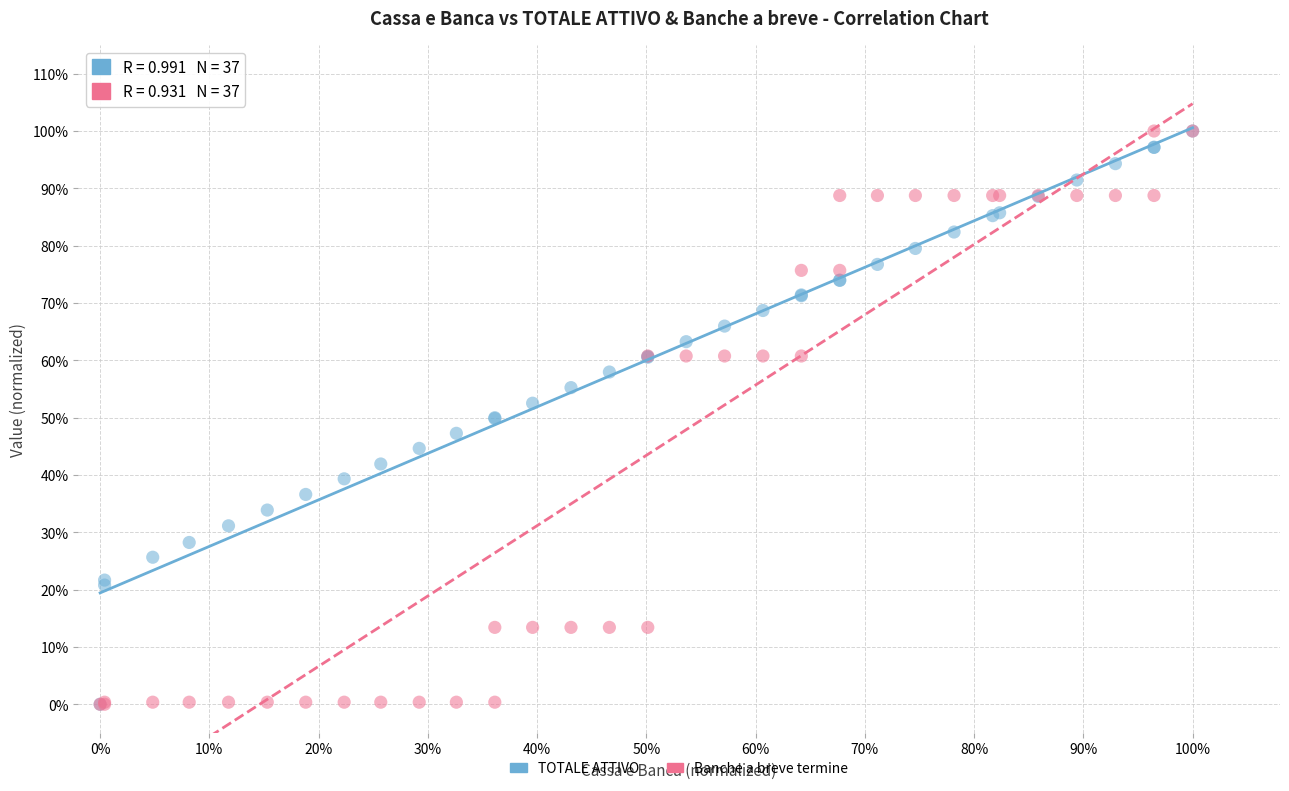

What are all the series names shown in the legend?

TOTALE ATTIVO, Banche a breve termine